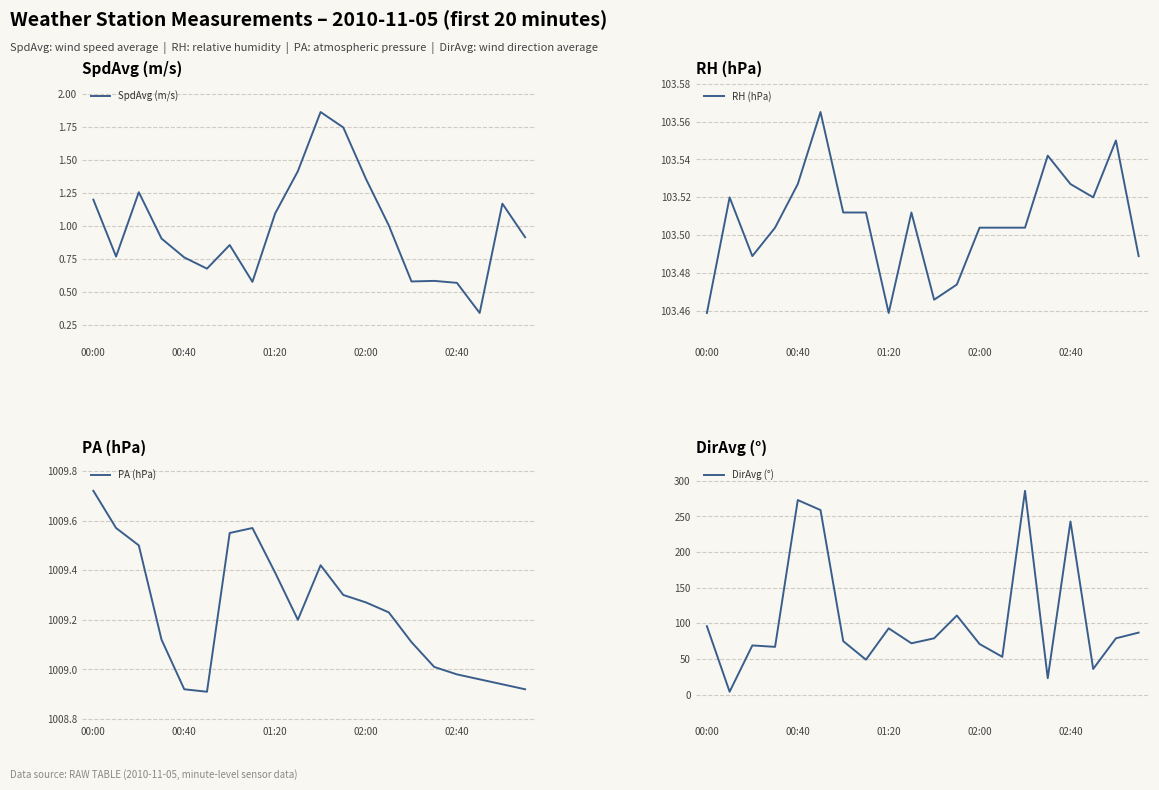

The SpdAvg (m/s) series shows 0.3 at 14. True or false?

False